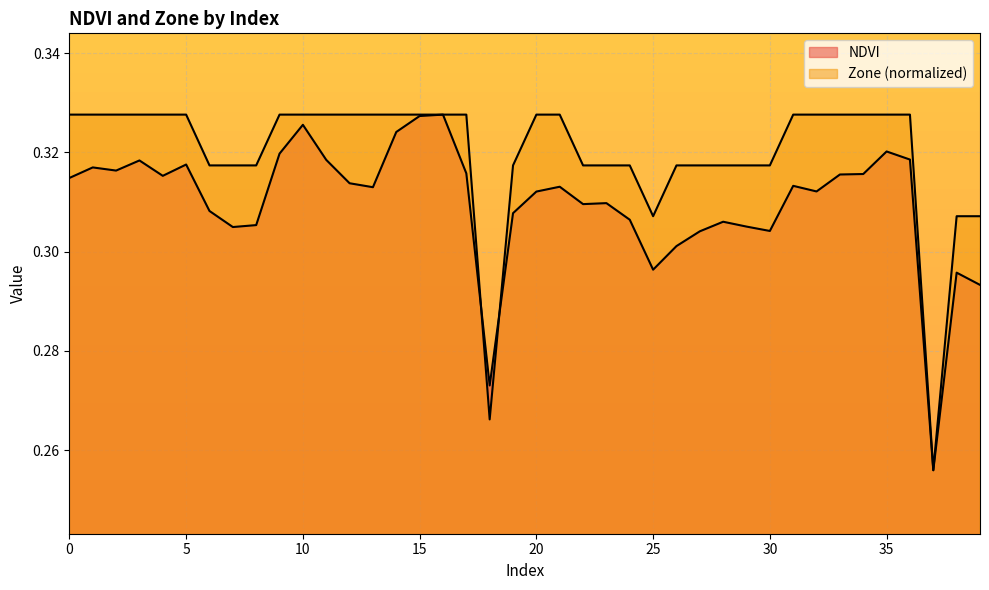

Which series has the largest total across all categories?

Zone